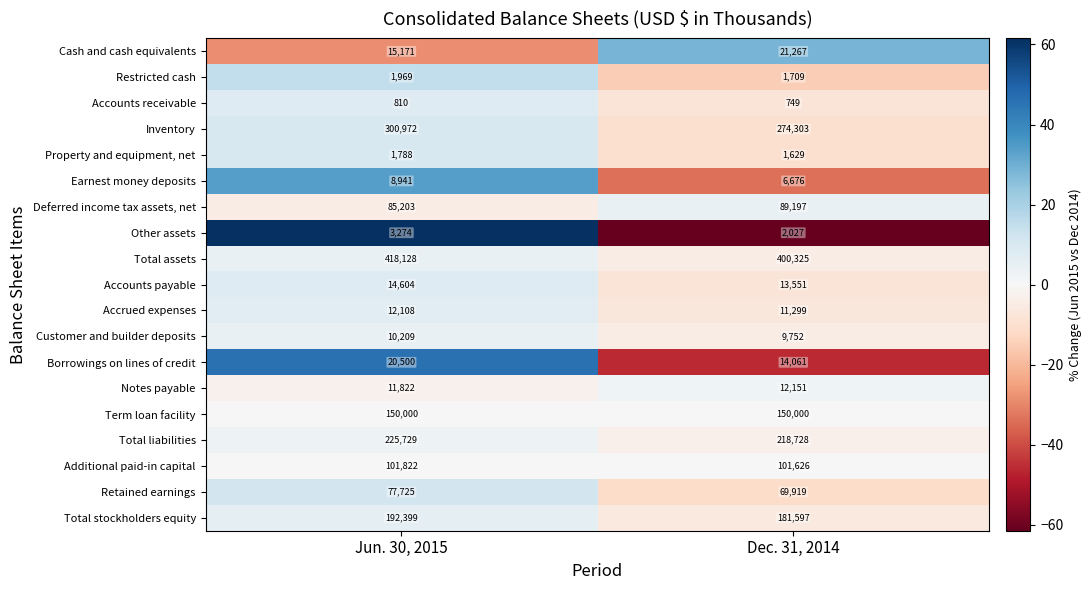

Where is Other assets nearest to the value 2650?

Dec. 31, 2014